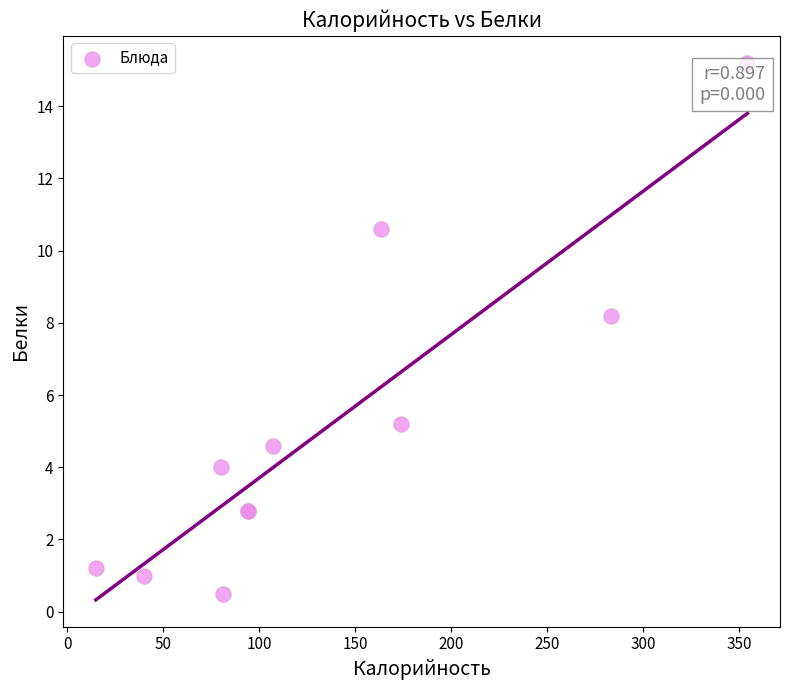

What Y value in the scatter plot is closest to 7?

8.2